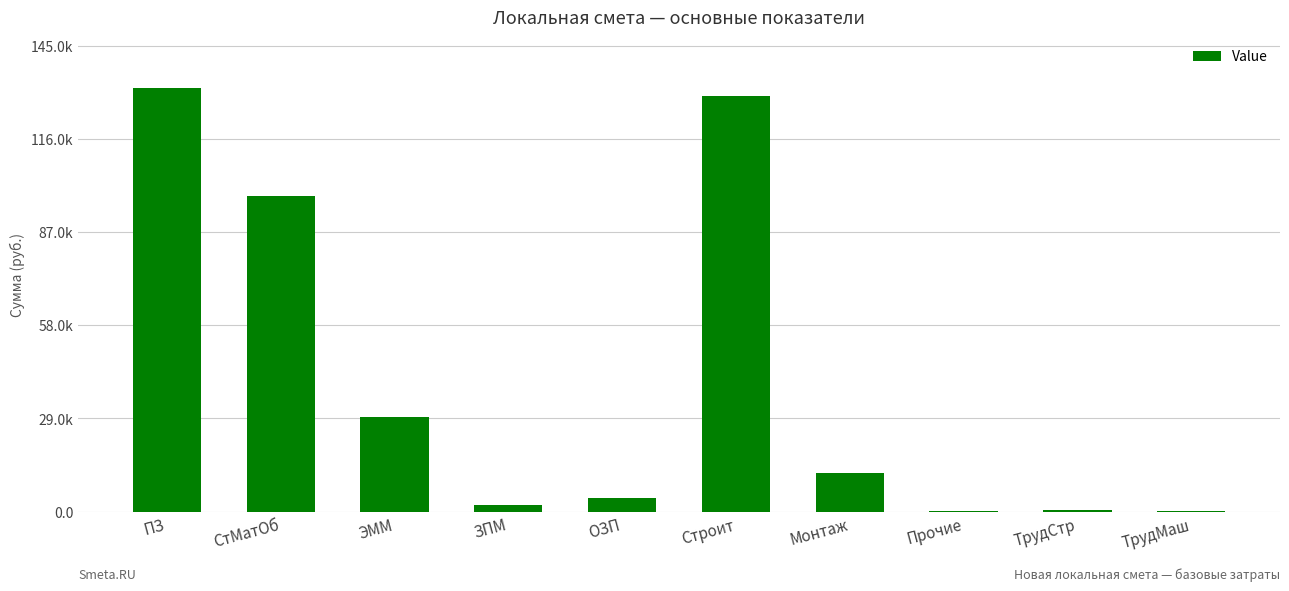

Rank the categories by value from lowest to highest.

ТрудМаш, Прочие, ТрудСтр, ЗПМ, ОЗП, Монтаж, ЭММ, СтМатОб, Строит, ПЗ